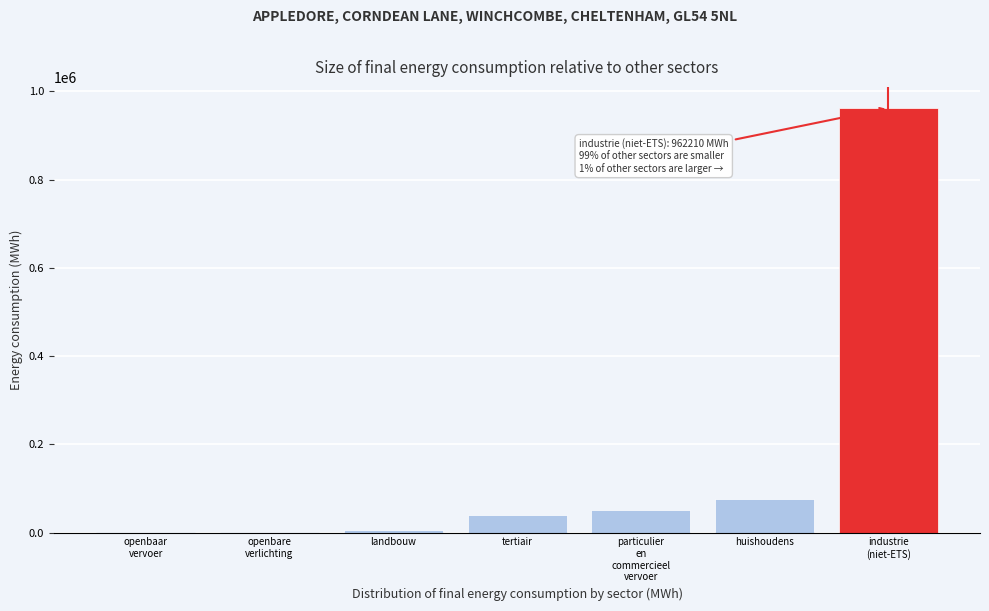

What is the sum of all values?

1135417.6